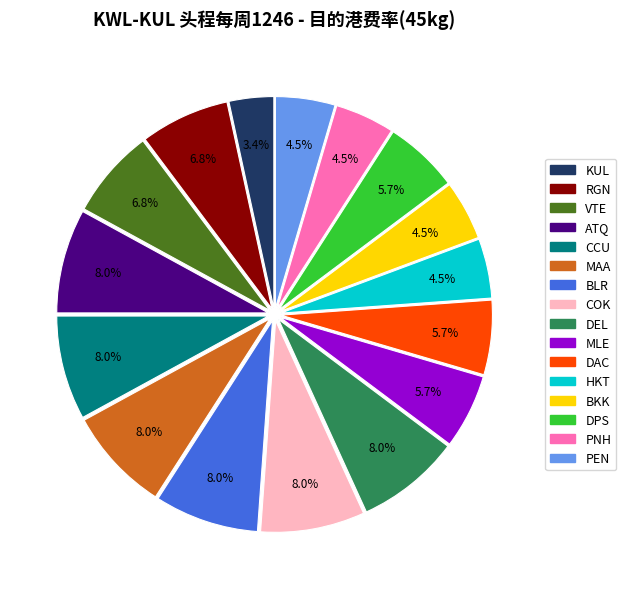

To the nearest percent, what portion does DPS represent?

6%